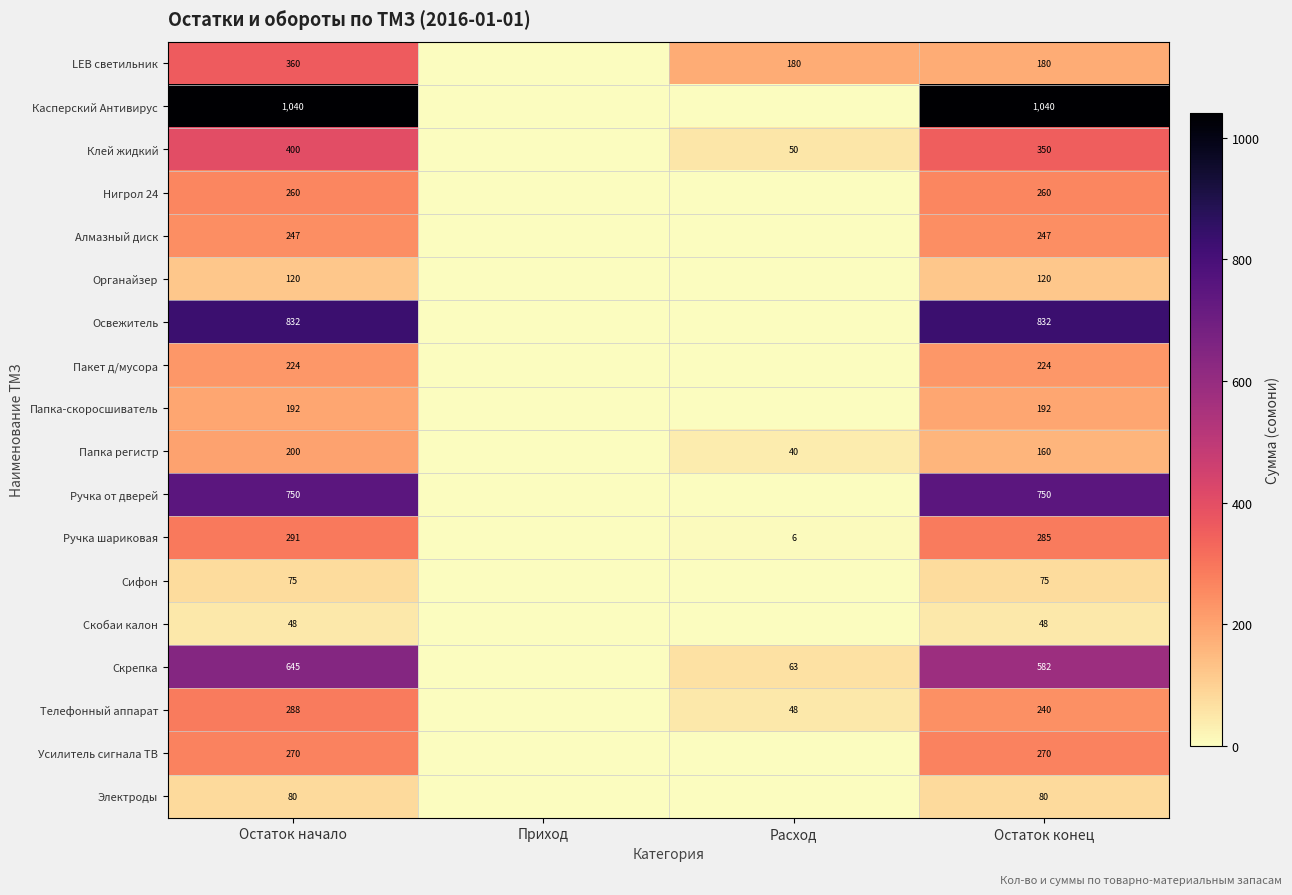

Between Остаток начало and Остаток конец, which series saw the biggest shift?

LEB светильник